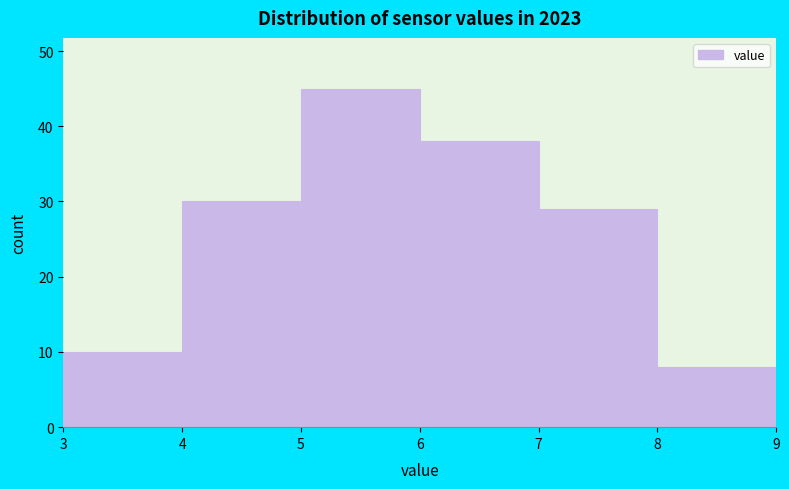

Which range on the x-axis has the tallest bar?

5 to 6